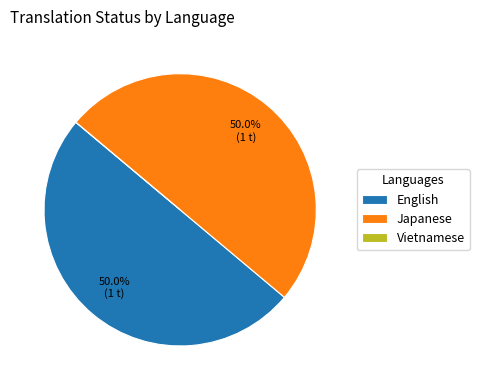

Approximately how many times larger is the value at Japanese compared to English?

1.0